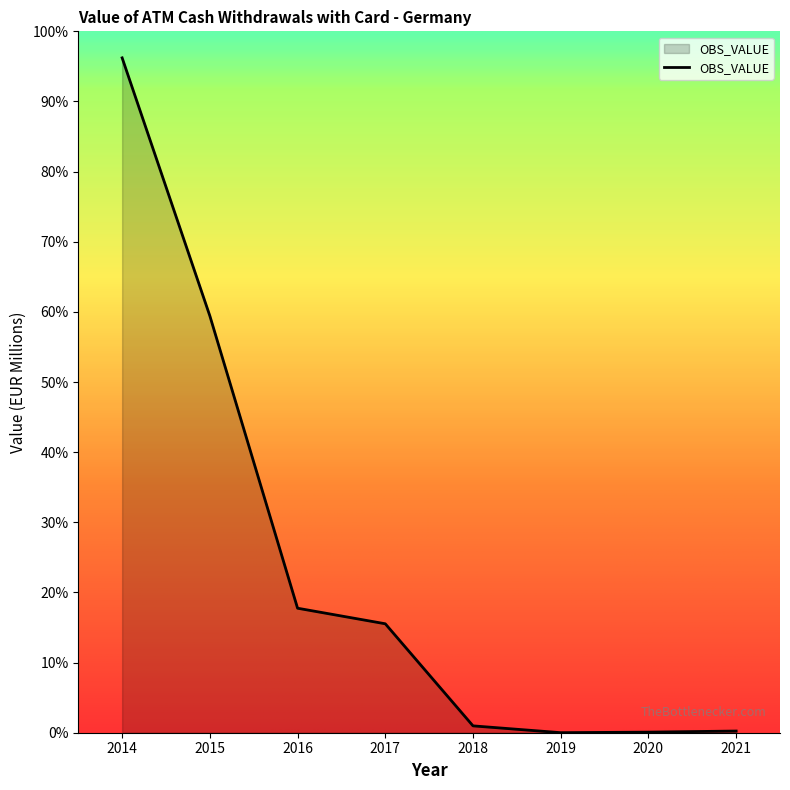

Does the chart have visible grid lines?

No